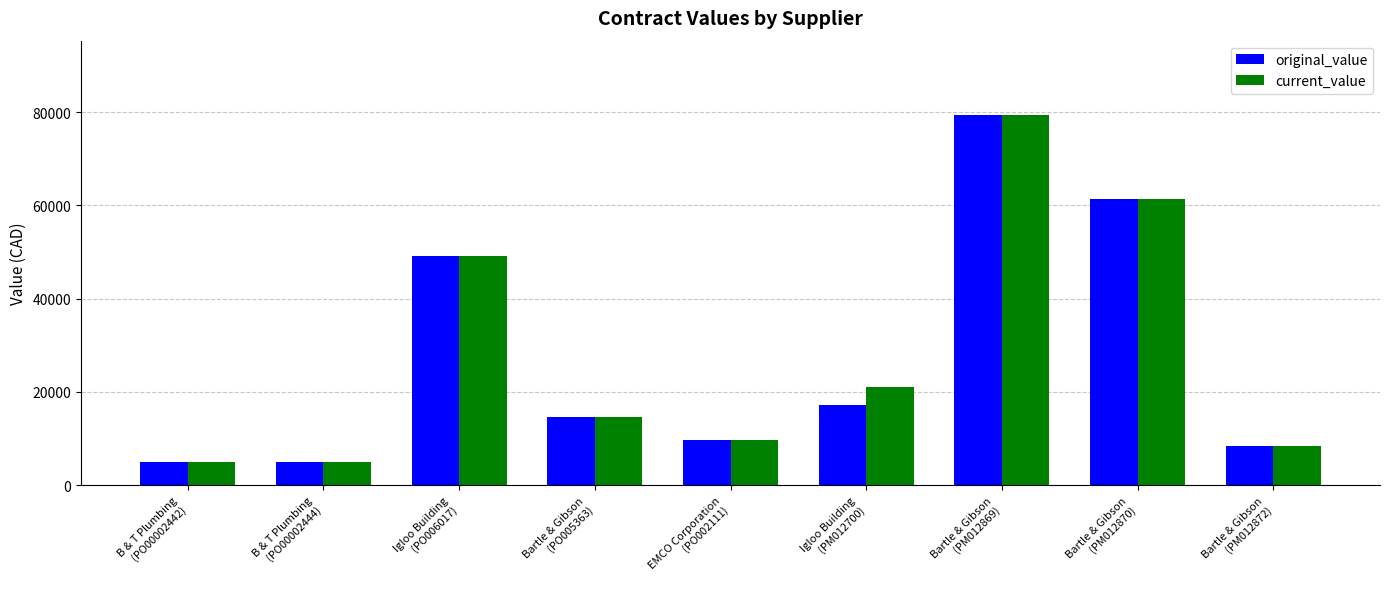

How many values in the current_value series are below 14564?

4